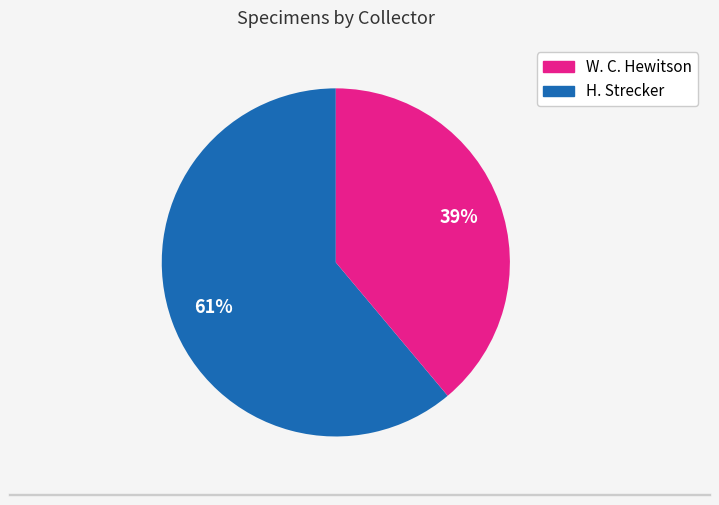

To the nearest percent, what is the average slice percentage?

50%